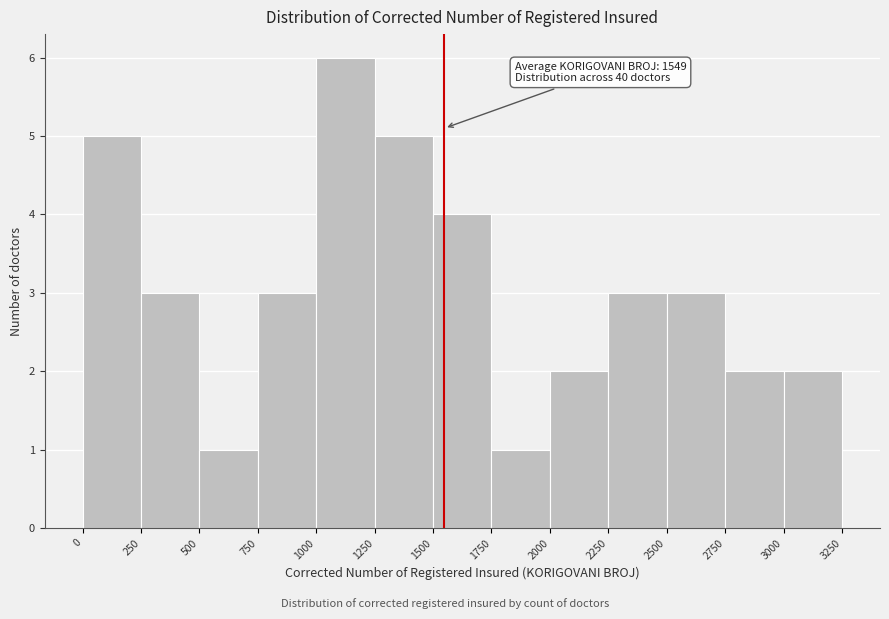

Over which range of the x-axis is the bar tallest?

1000 to 1250